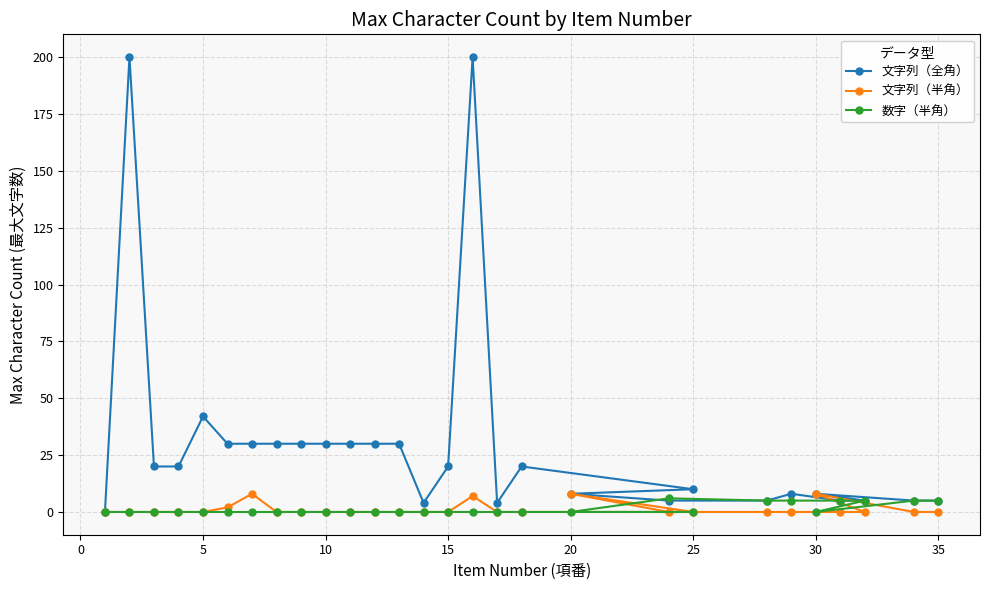

What is the sum of all 文字列（全角） values?

834